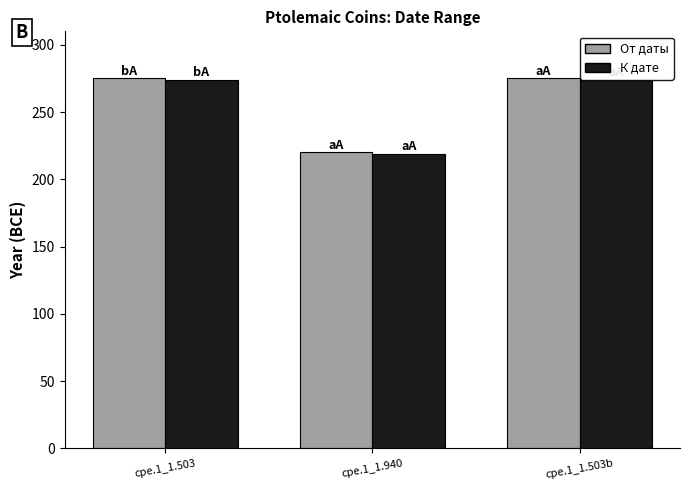

The От даты series shows 275 at cpe.1_1.503. True or false?

True